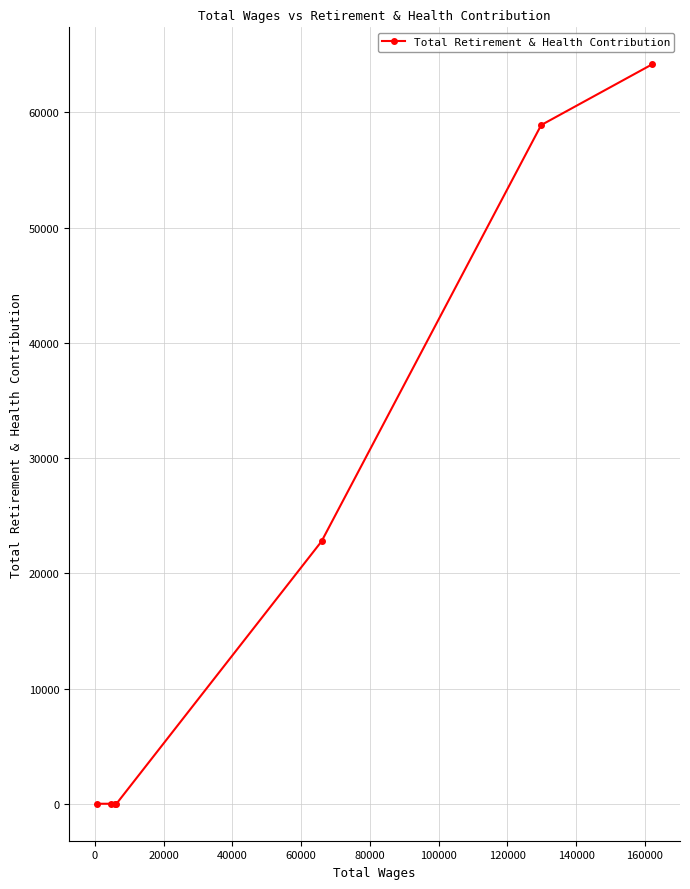

Reading left to right, extract all data points from this chart.

0	0	0	0	22774	58908	64183